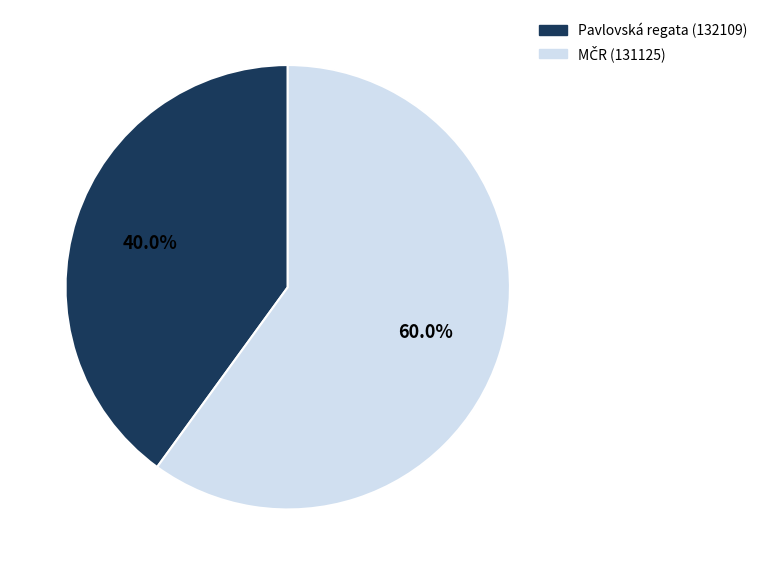

Does Pavlovská regata (132109) account for over 50% of the chart?

No